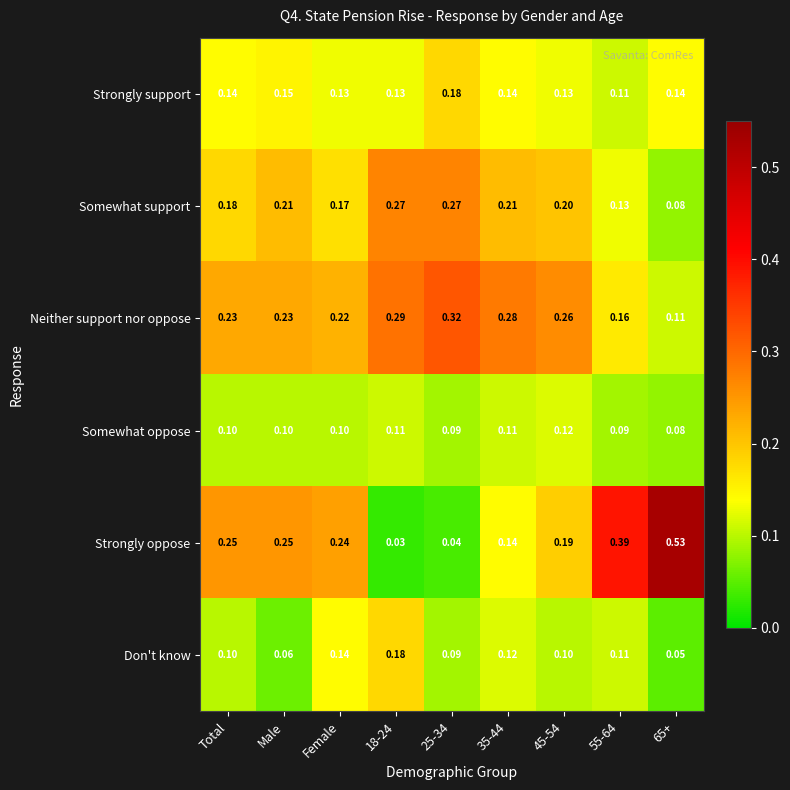

Between 18-24 and 55-64, which series saw the biggest shift?

Strongly oppose